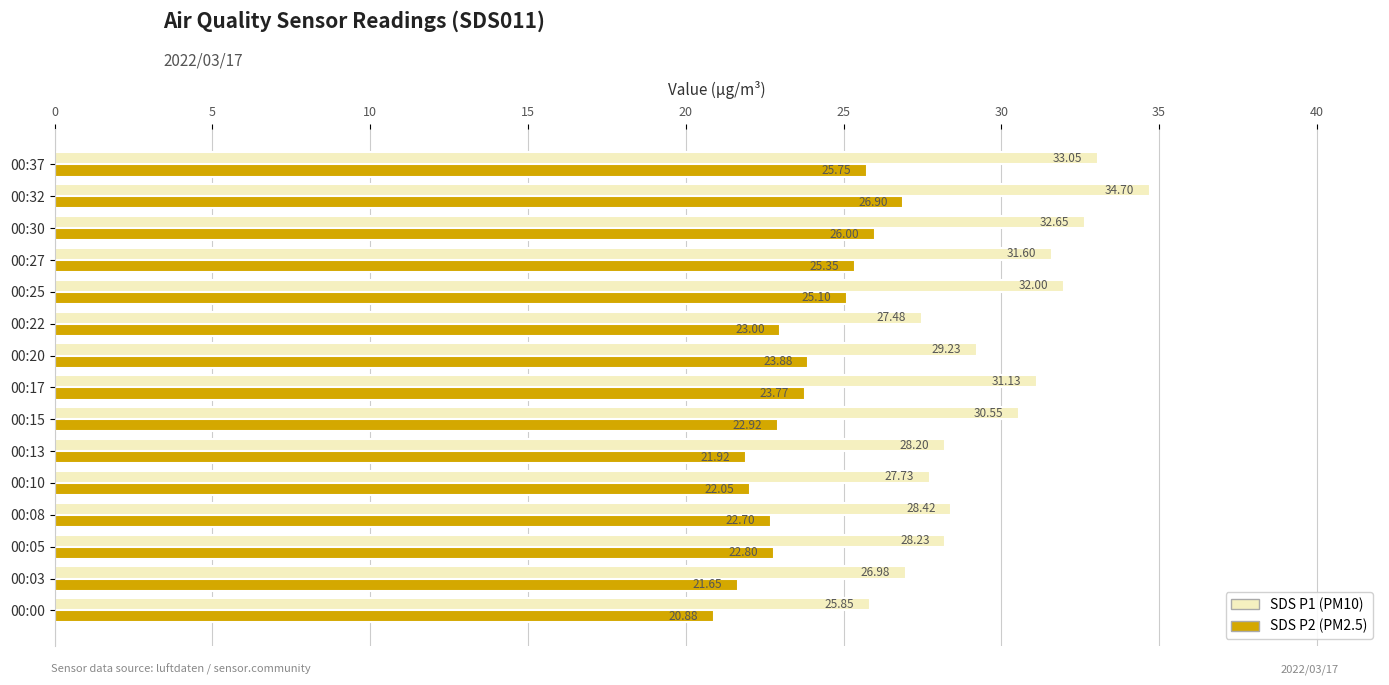

Which label corresponds to the largest value in the chart?

00:32